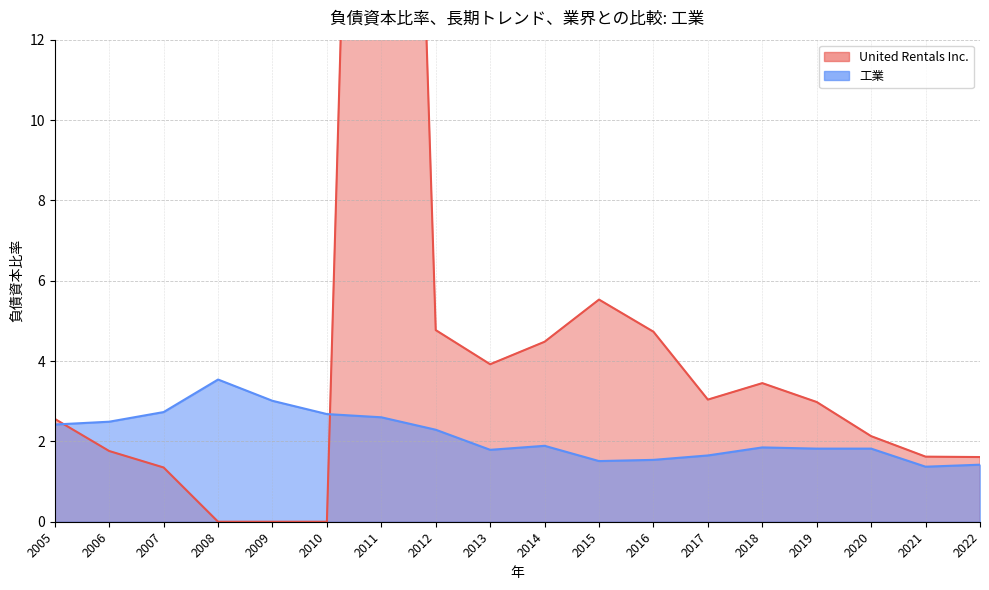

What is the value of the United Rentals Inc. point at the 10th from the left?

4.5